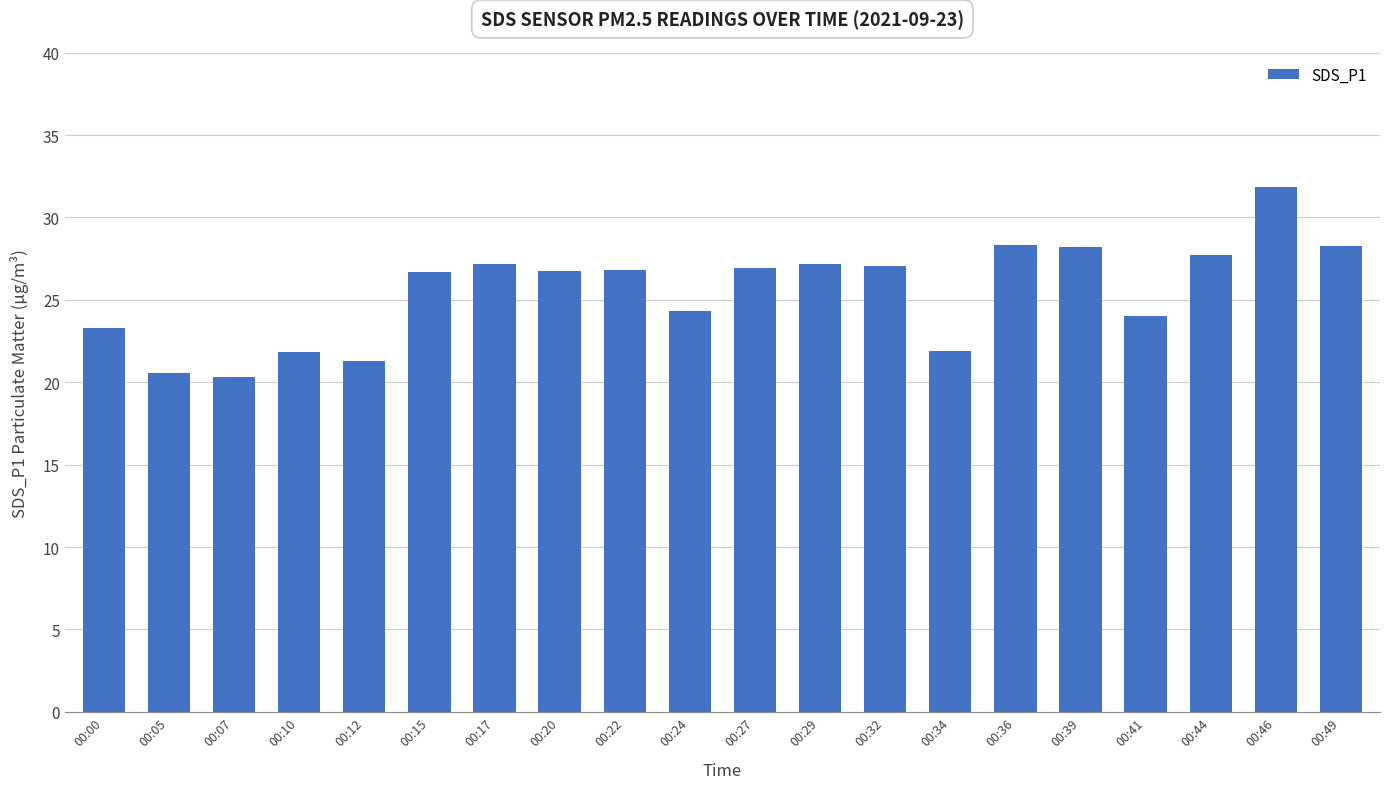

Approximately how many times larger is the value at 00:36 compared to 00:05?

1.4